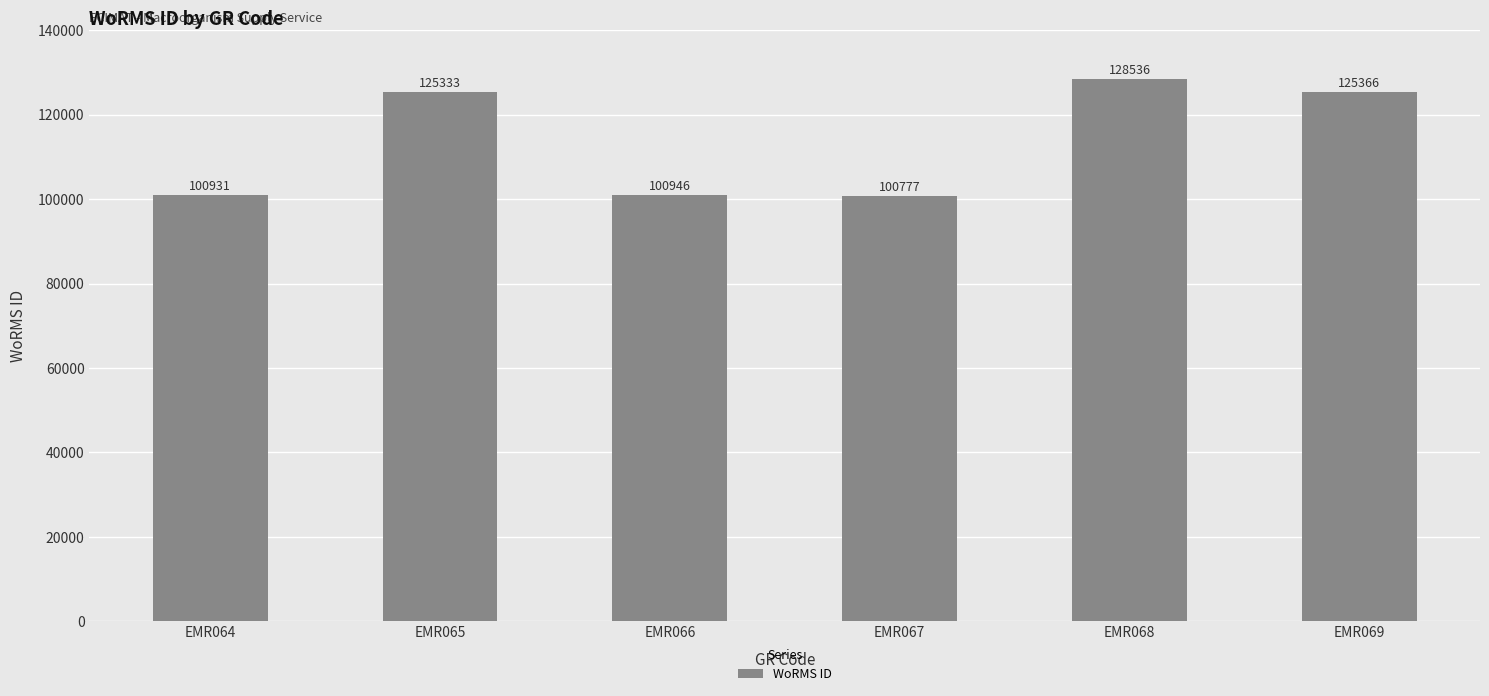

What is the difference between the maximum and minimum values?

27759